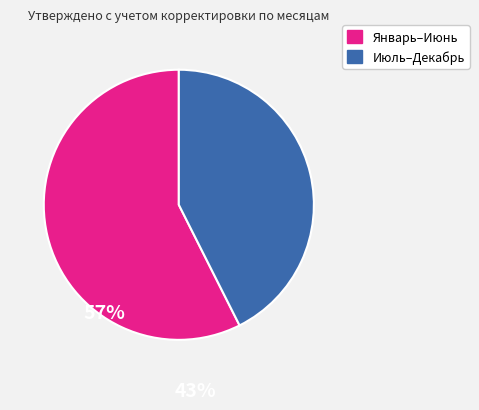

Is the sum of Июль–Декабрь and Январь–Июнь greater than half?

Yes